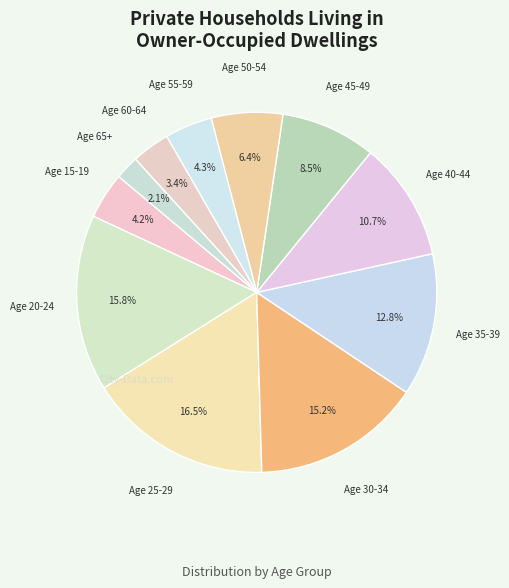

To the nearest percent, what portion does Age 55-59 represent?

4%